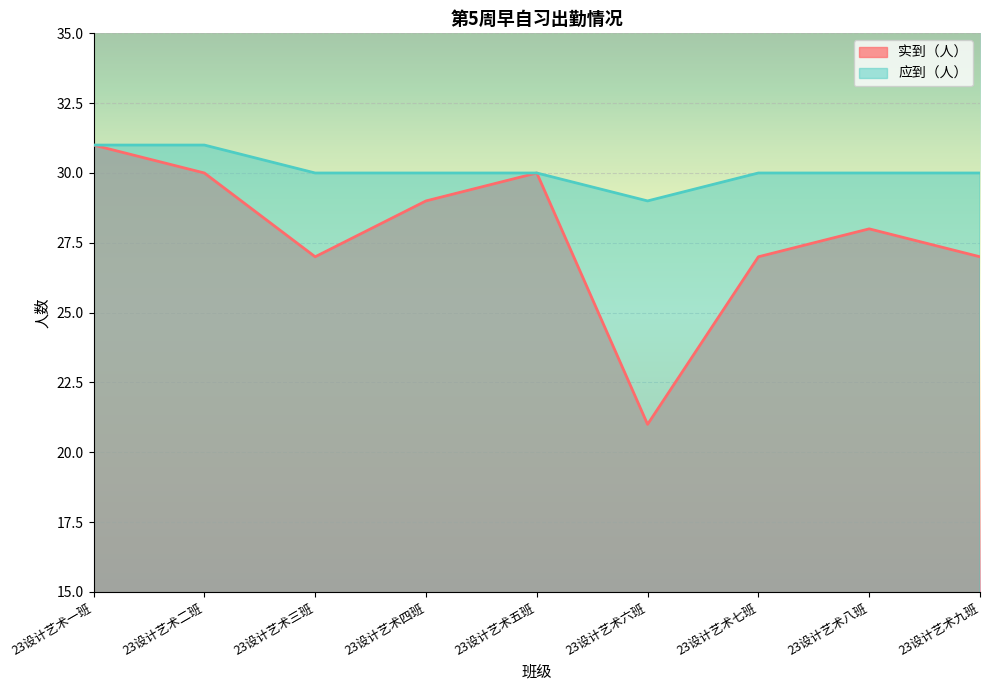

The 实到（人） series shows 30 at 23设计艺术二班. True or false?

True